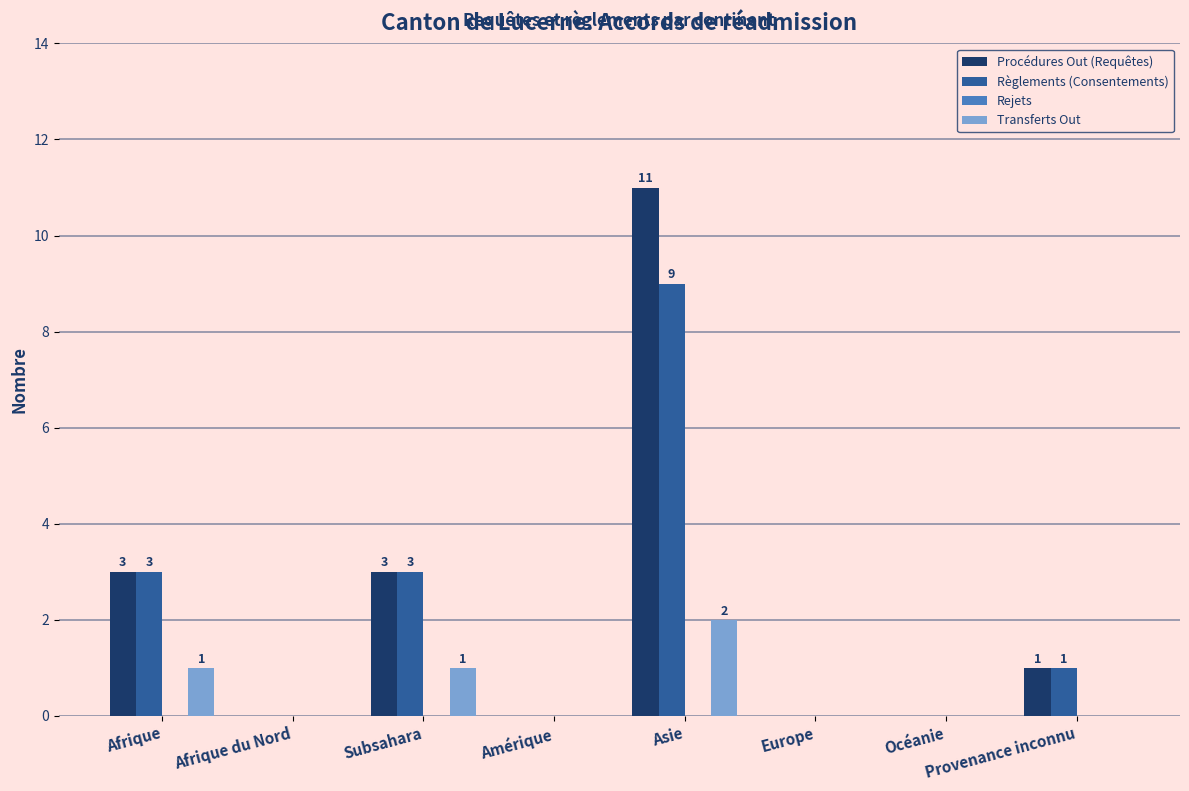

What is the sum of the Procédures Out (Requêtes) values at Provenance inconnu and Afrique?

4